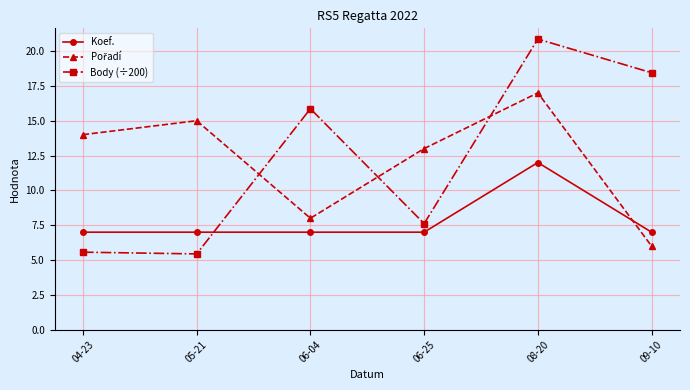

Which series changed the most between 04-23 and 06-25?

Body (÷200)